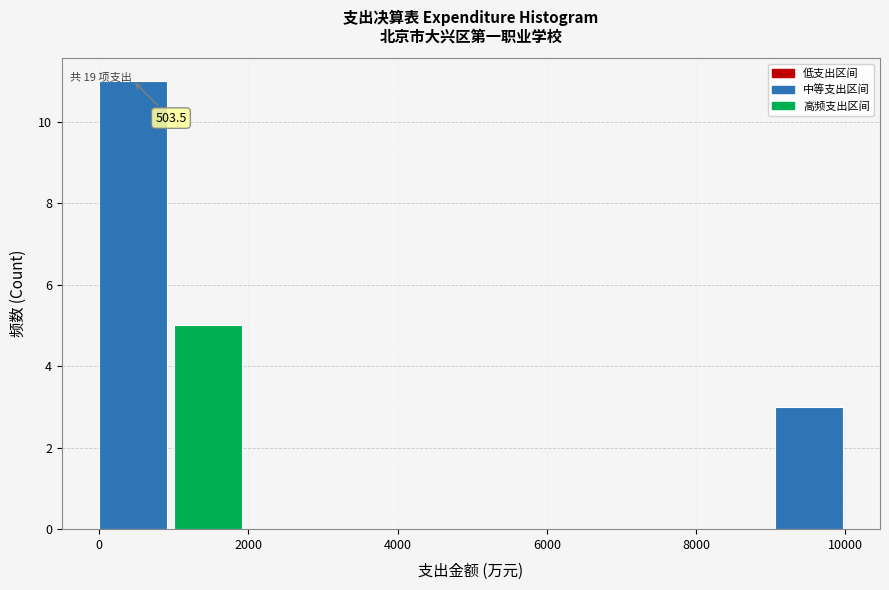

Over which range of the x-axis is the bar tallest?

0 to 1000